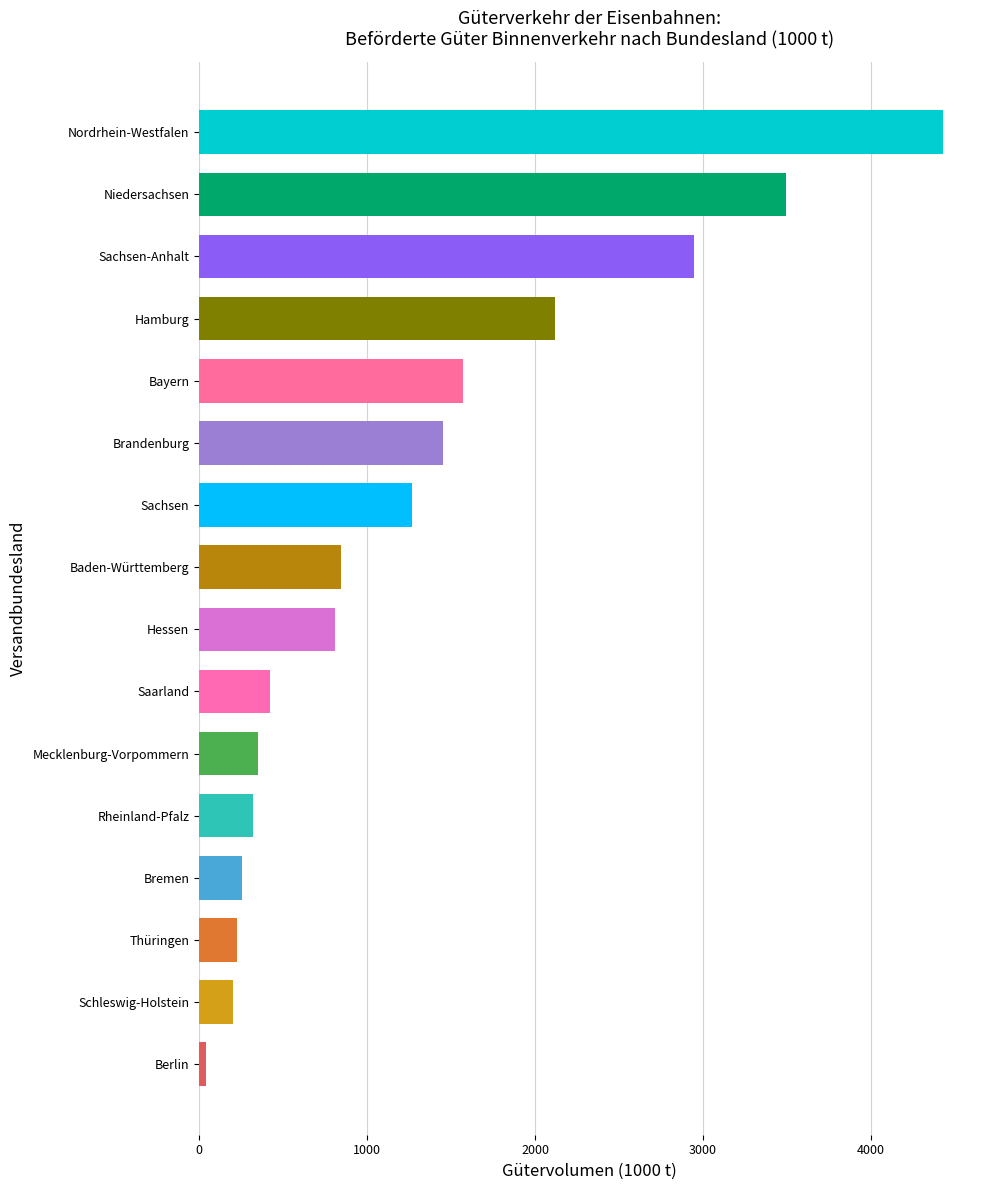

The chart shows a value of 353 at Mecklenburg-Vorpommern. True or false?

True